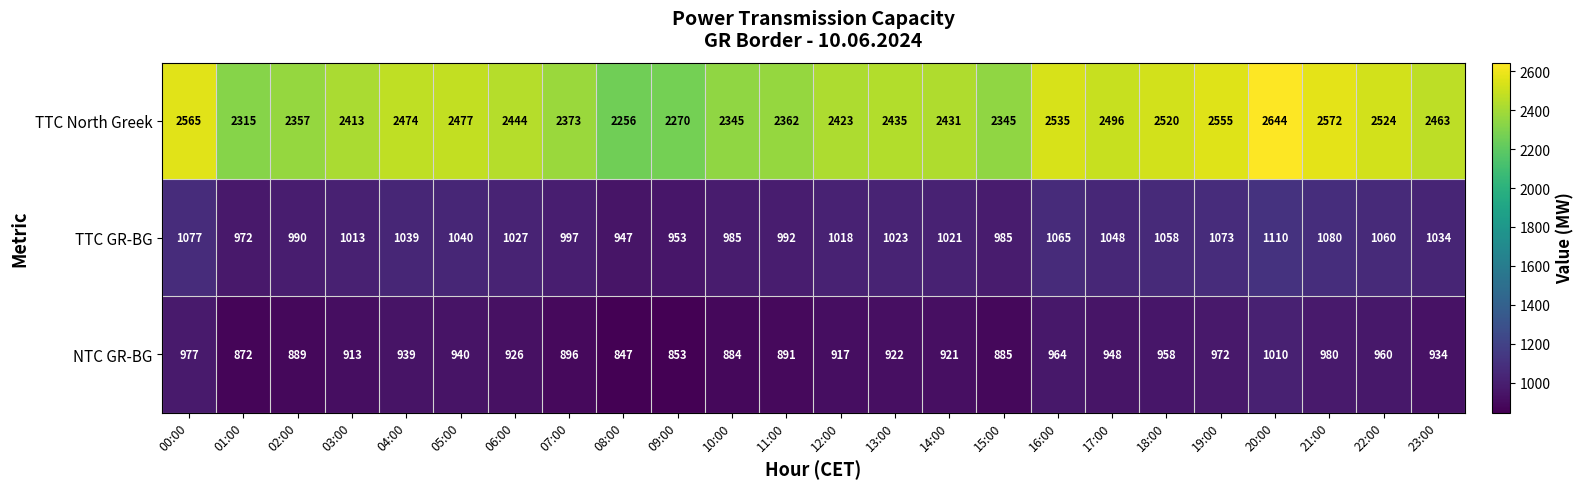

What is the approximate value of TTC GR-BG at 05:00?

1040